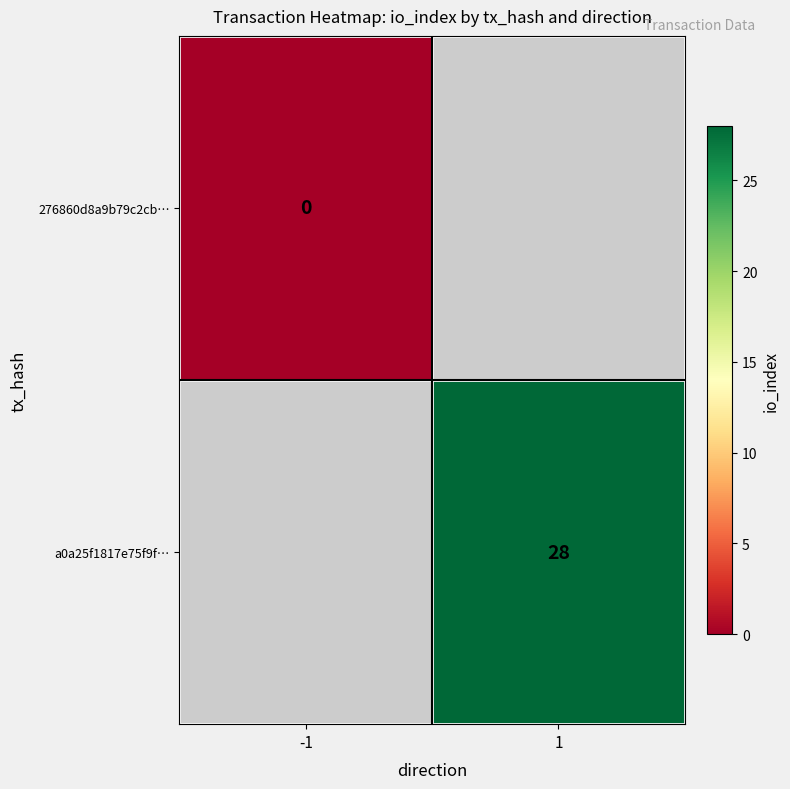

Is it true that a0a25f1817e75f9f… equals 28 at 1?

True